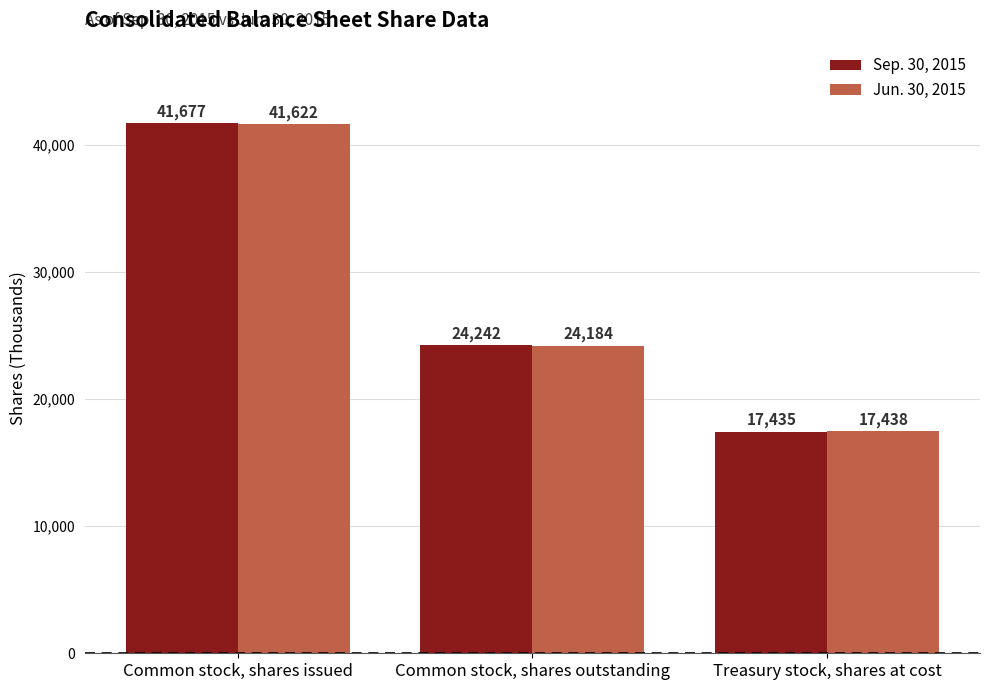

What is the value of the Sep. 30, 2015 bar at the 3rd from the left?

17435